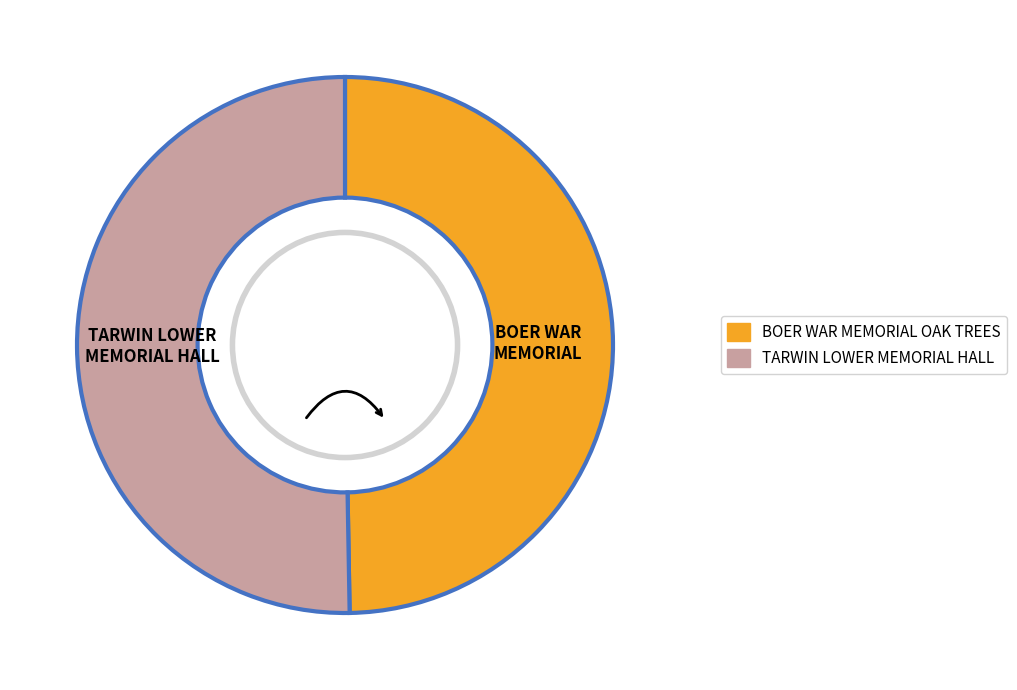

Rank the categories by value from highest to lowest.

TARWIN LOWER MEMORIAL HALL, BOER WAR MEMORIAL OAK TREES